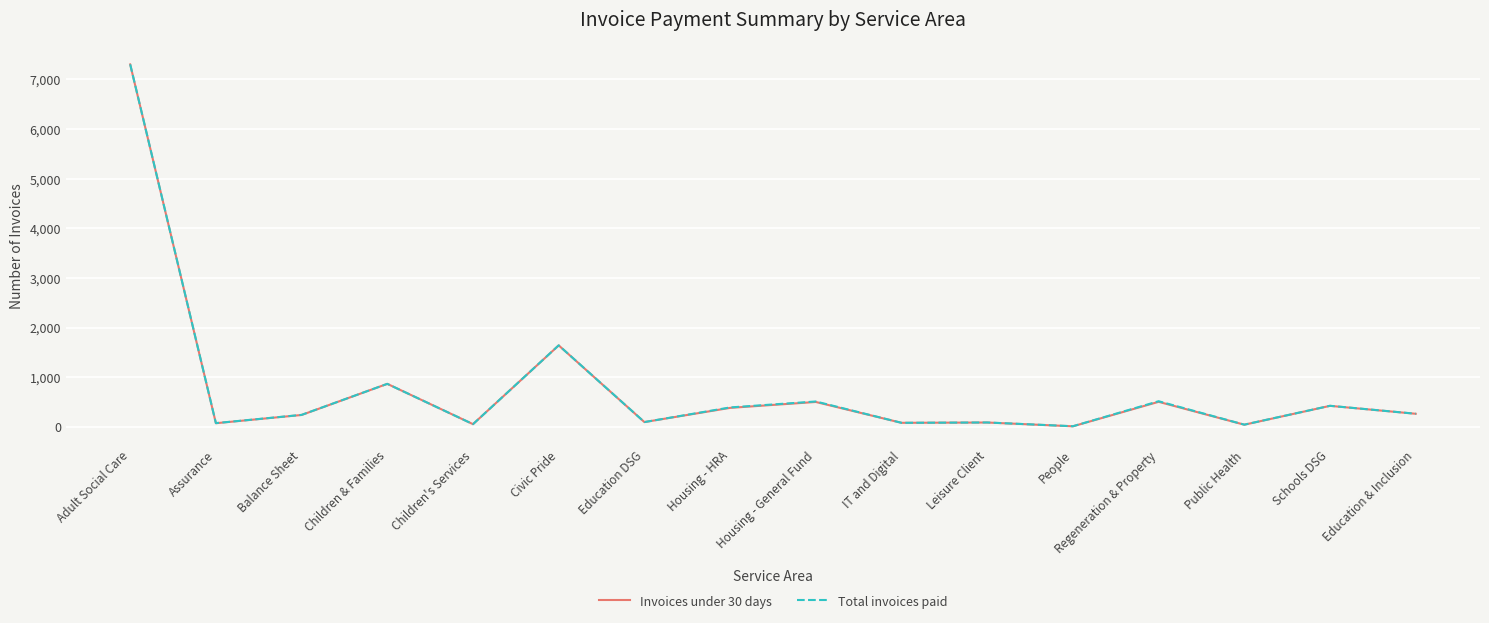

What is the maximum value shown in the chart?

7303